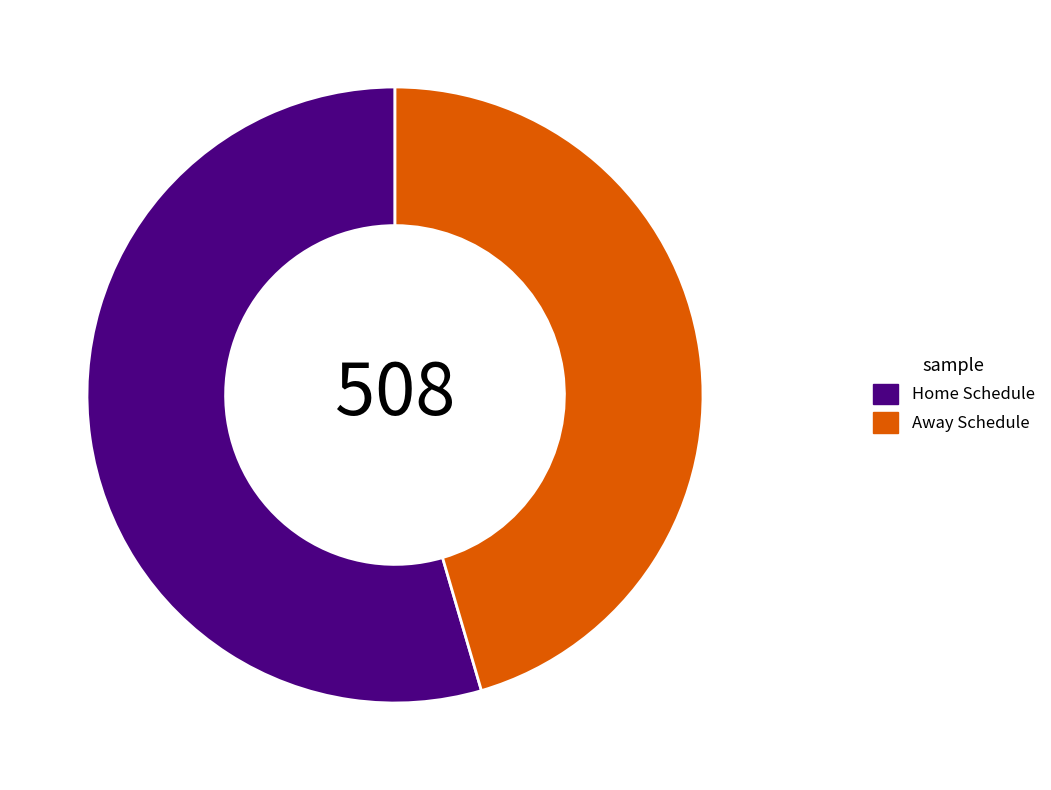

Between Home Schedule and Away Schedule, which is larger?

Home Schedule